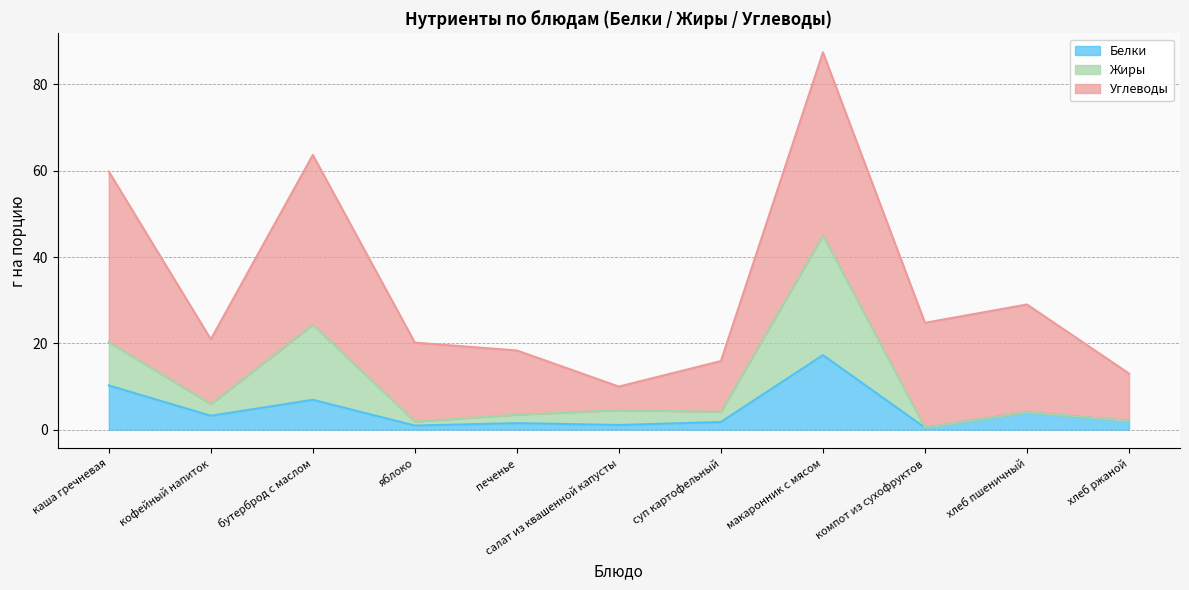

In Белки, how many points are higher than both neighbors (excluding endpoints)?

4